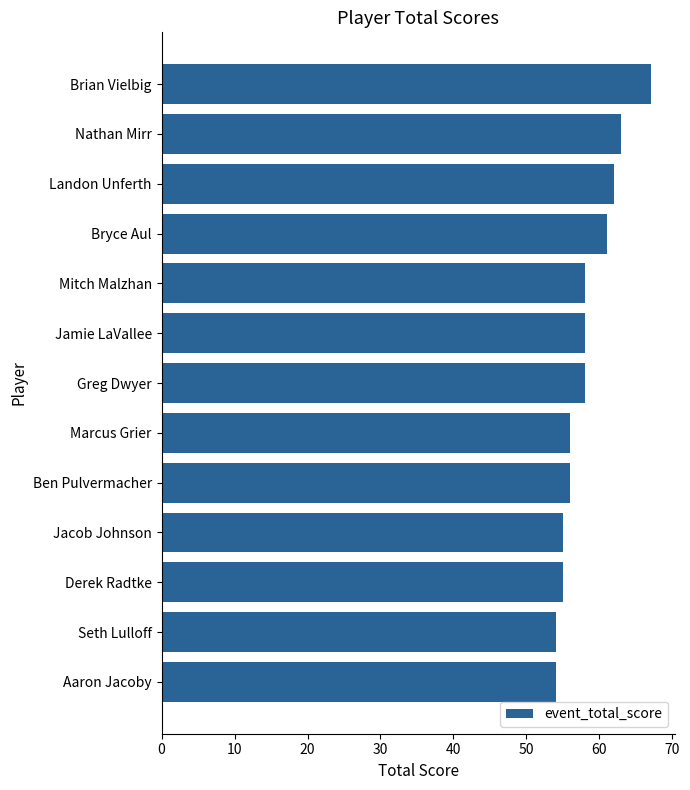

Which has a higher value, Bryce Aul or Marcus Grier?

Bryce Aul